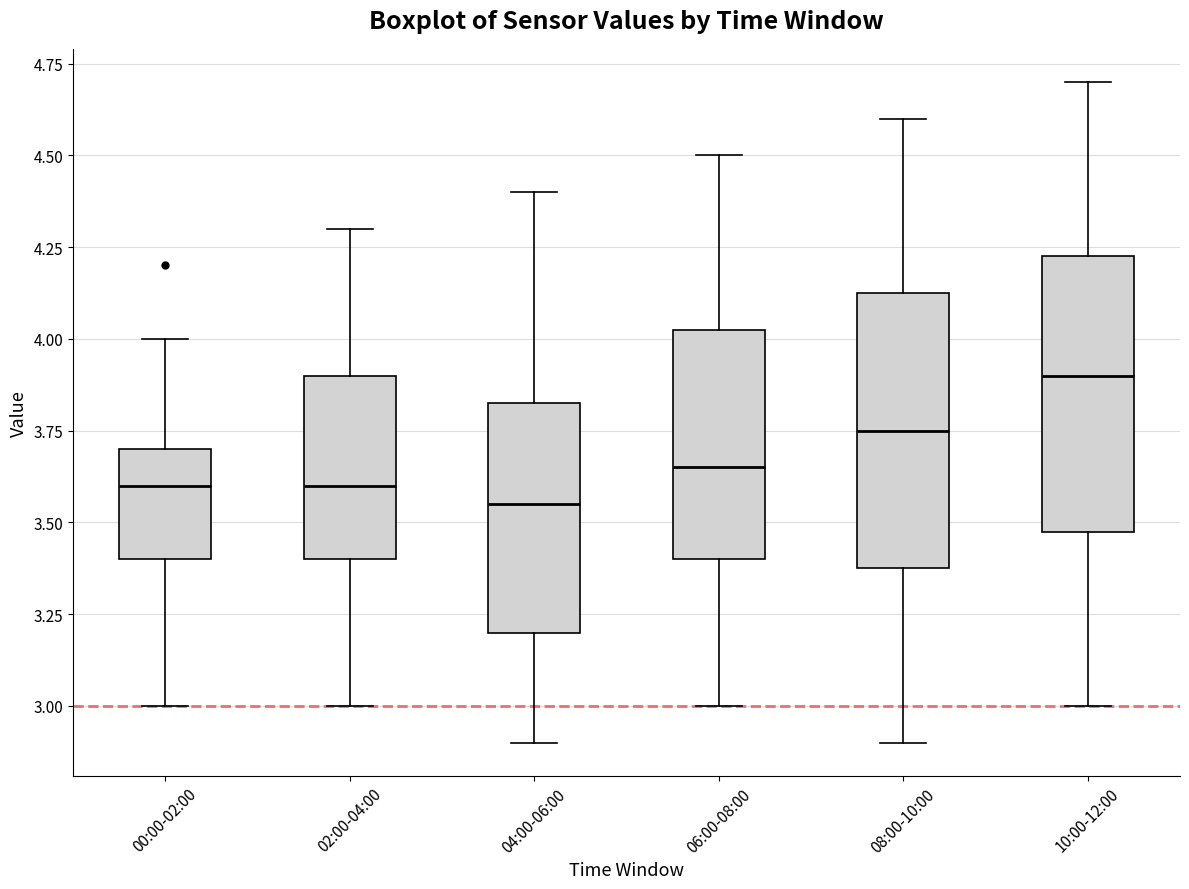

Which box's median line is the lowest?

04:00-06:00